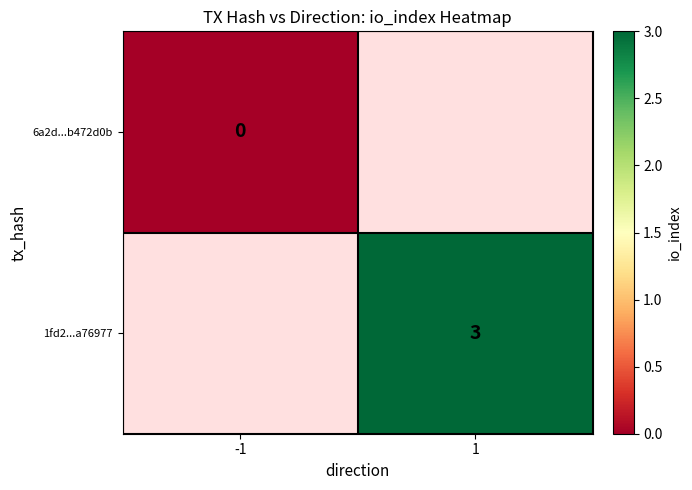

Is the value of 6a2d...b472d0b at -1 greater than the value of 1fd2...a76977 at 1?

No